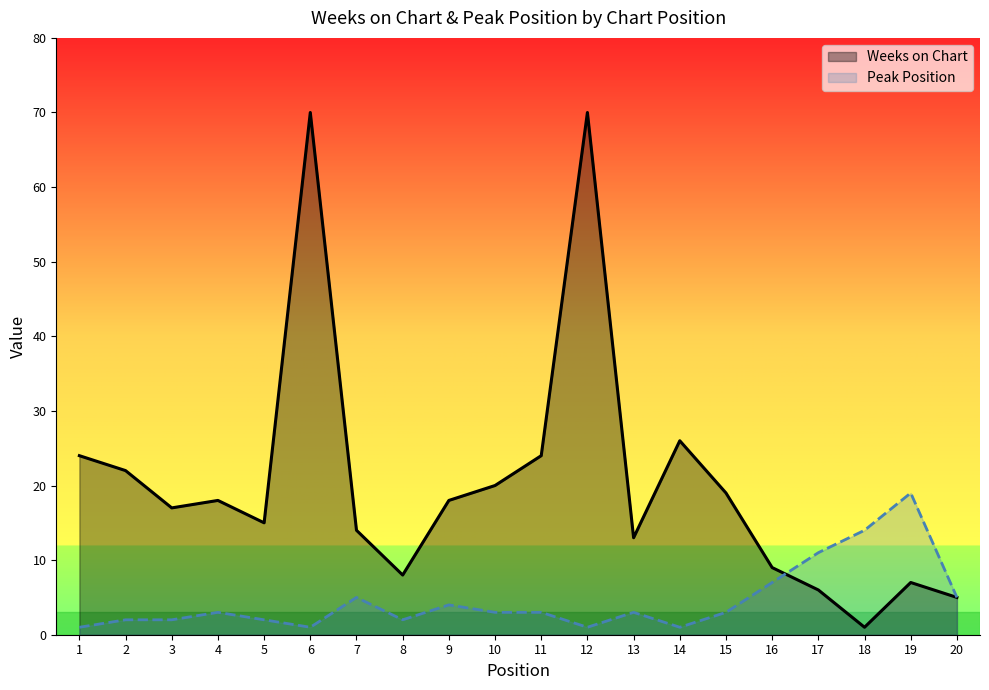

What is the sum of all Peak Position values?

92